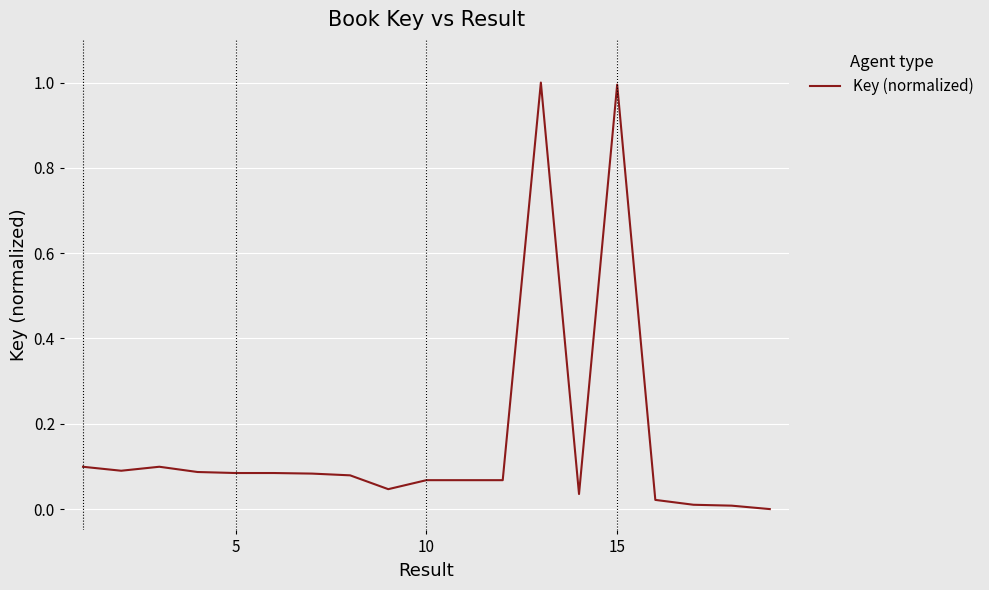

What is the greatest value displayed?

1.0